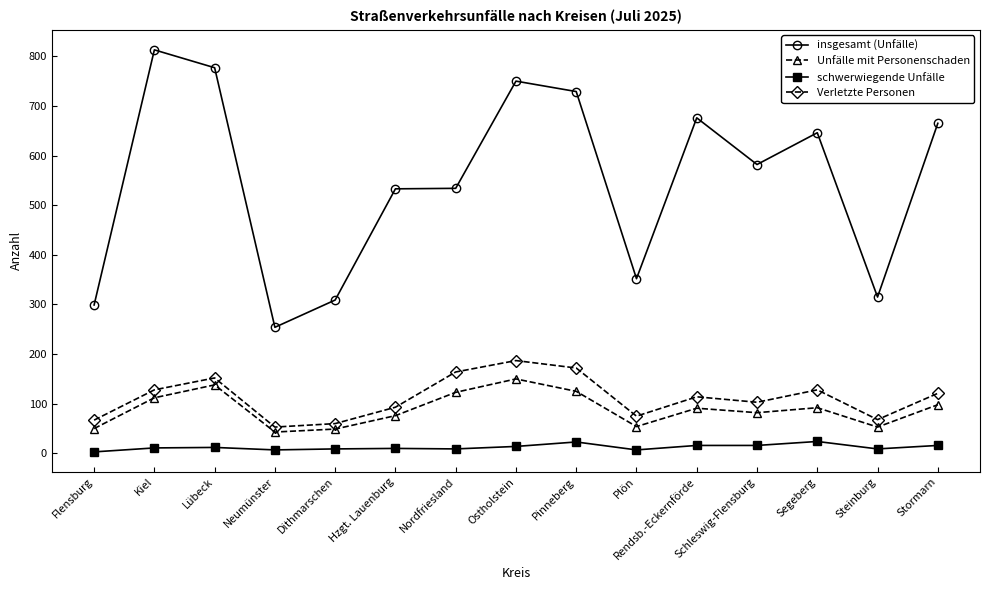

What is the minimum value for schwerwiegende Unfälle?

3